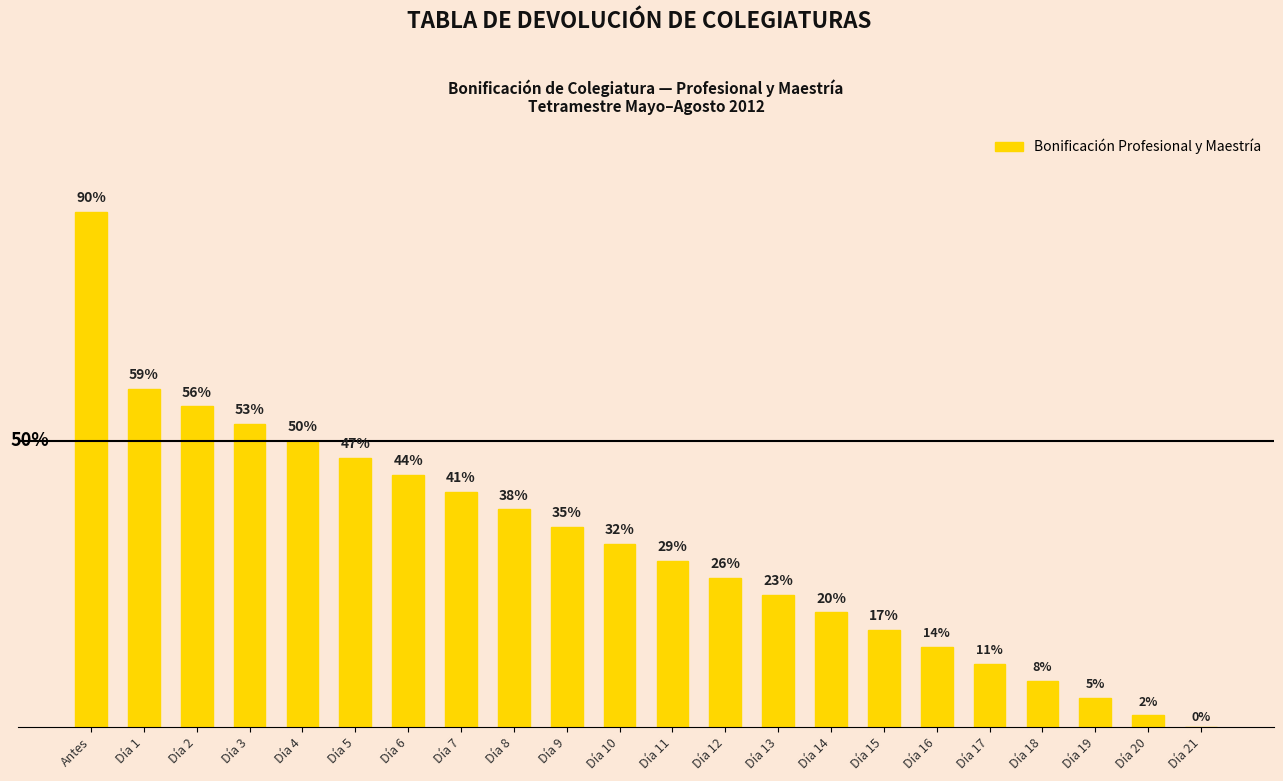

Rank the categories by value from highest to lowest.

Antes, Día 1, Día 2, Día 3, Día 4, Día 5, Día 6, Día 7, Día 8, Día 9, Día 10, Día 11, Día 12, Día 13, Día 14, Día 15, Día 16, Día 17, Día 18, Día 19, Día 20, Día 21